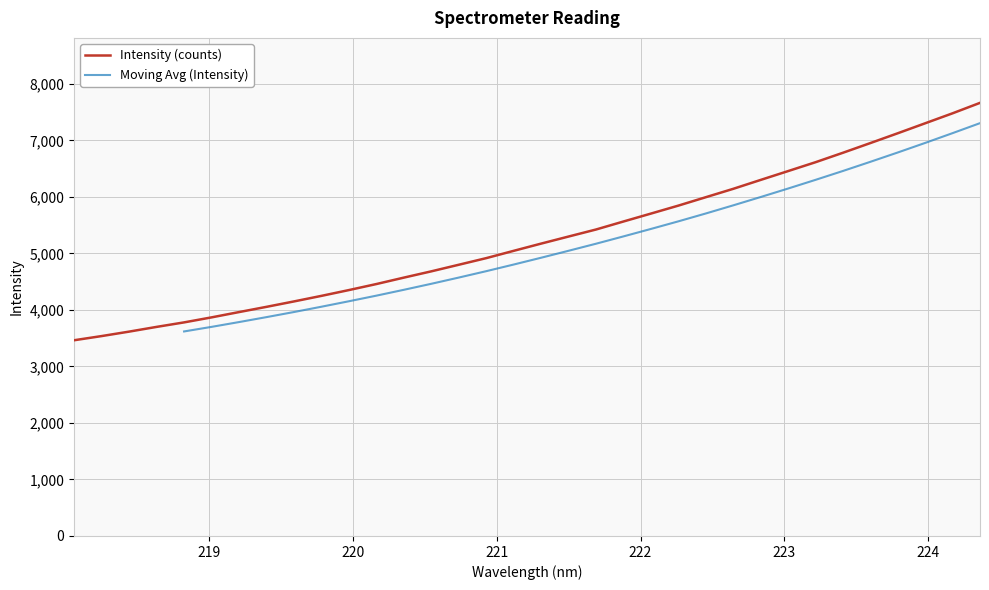

At which label is the value closest to 5564?

221.8812